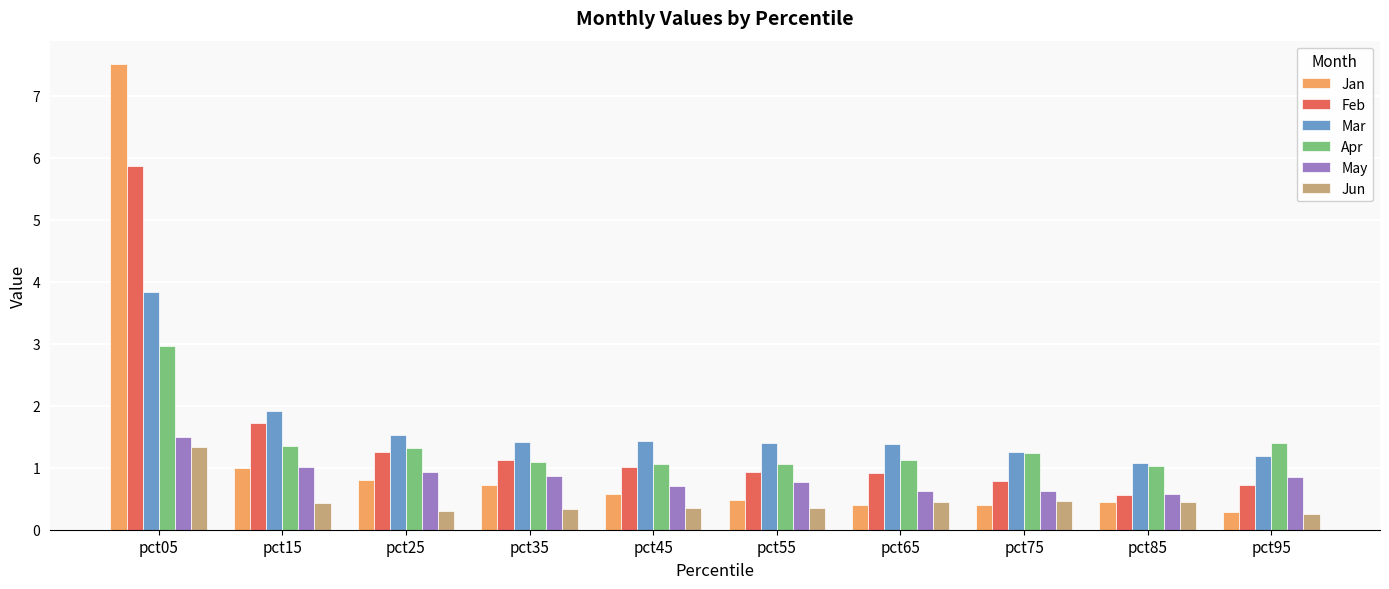

At how many categories does at least one series exceed 3?

1